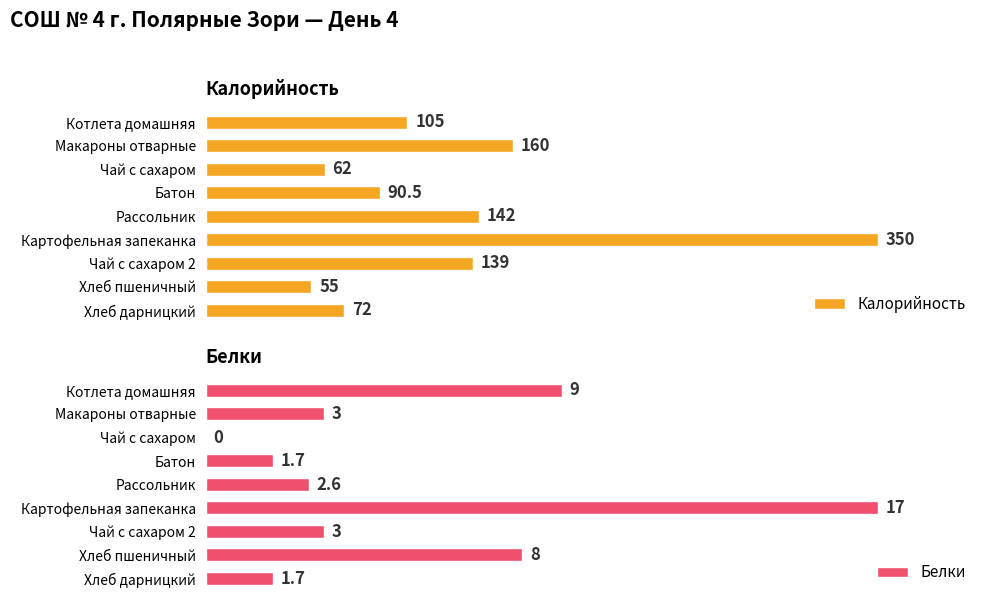

Rank the categories by Калорийность value from lowest to highest.

Хлеб пшеничный, Чай с сахаром, Хлеб дарницкий, Батон, Котлета домашняя, Чай с сахаром 2, Рассольник, Макароны отварные, Картофельная запеканка